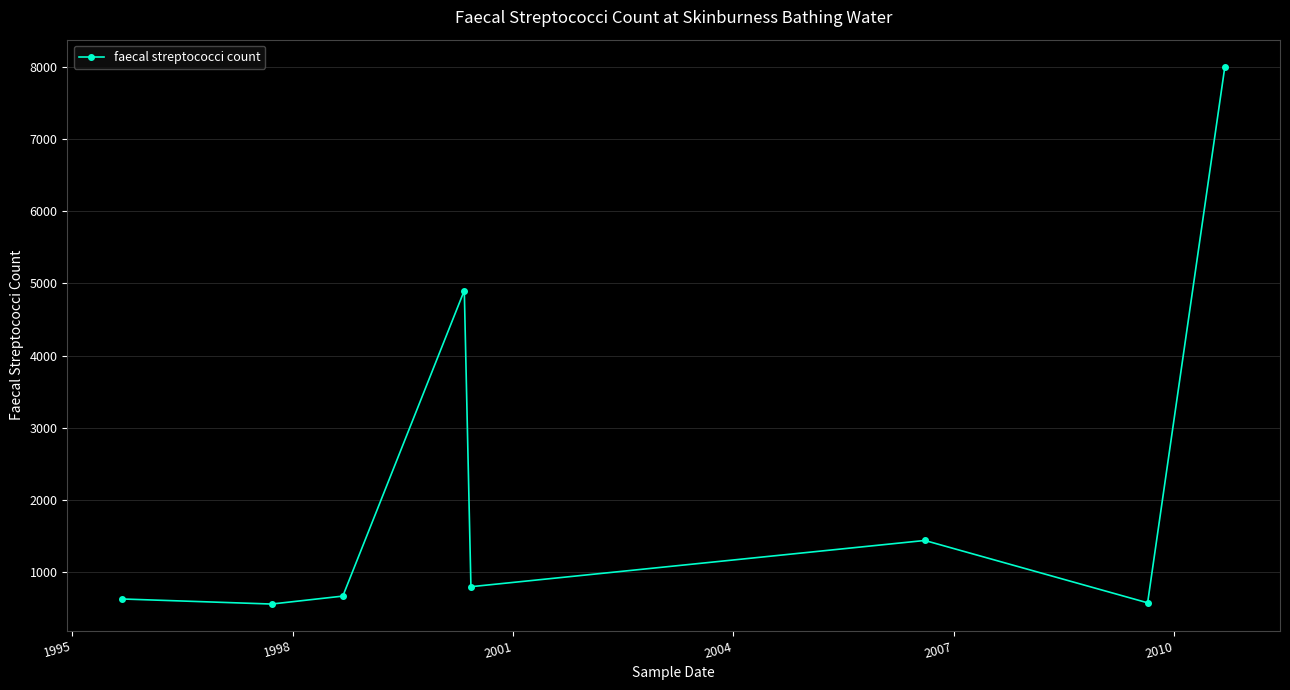

Does the chart have visible grid lines?

Yes